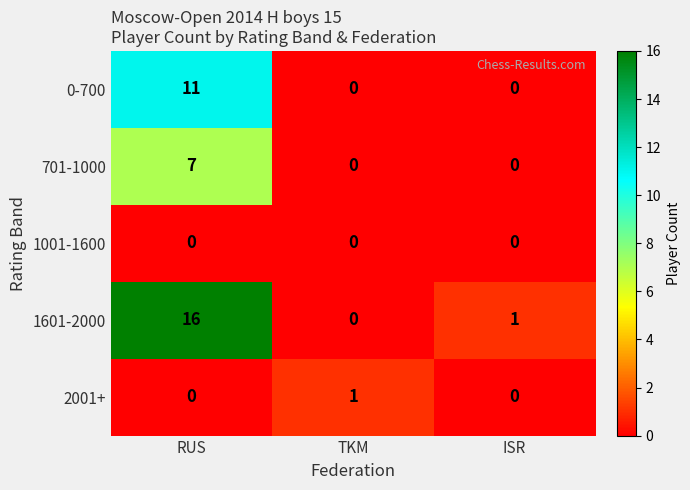

At how many categories does at least one series exceed 13?

1